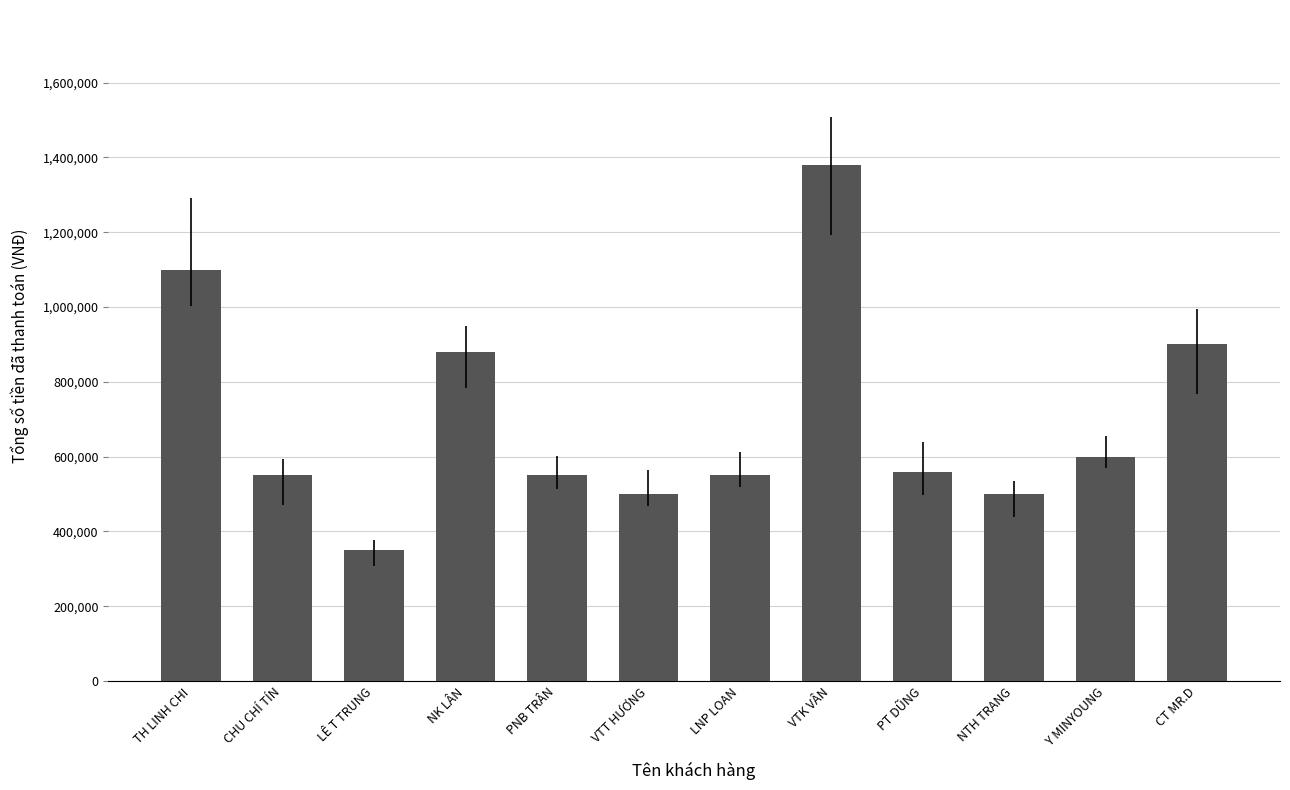

What is the smallest value displayed?

350000